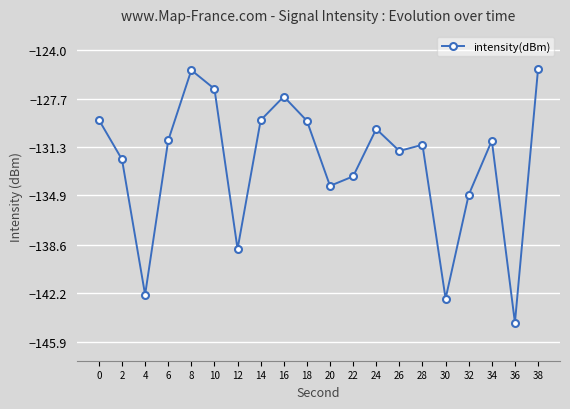

Is it true that the value at 36 is -144.4?

True